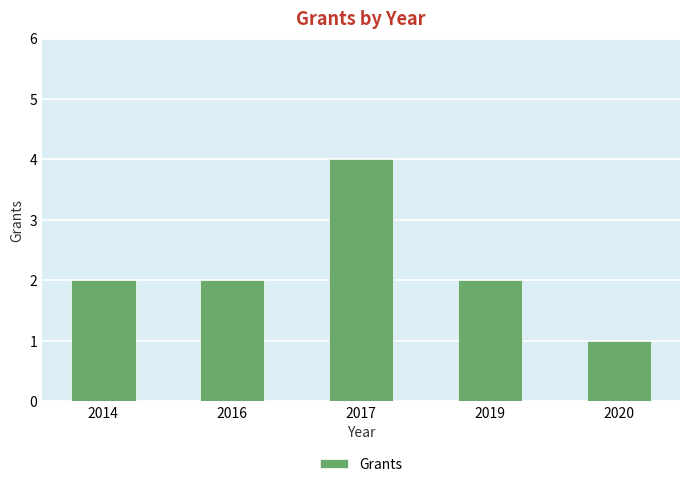

The chart shows a value of 1 at 2019. True or false?

False